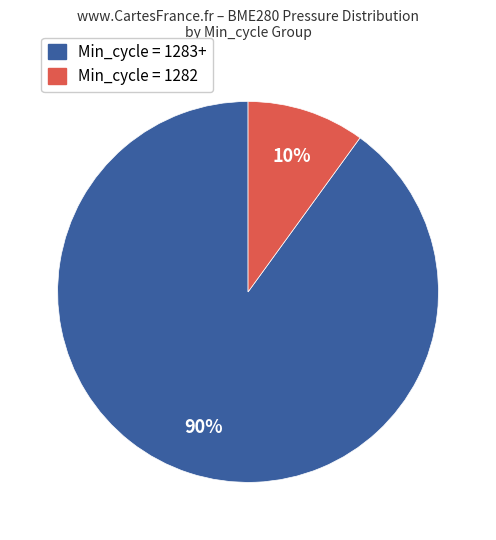

Is there any slice that represents more than half of the pie?

Yes